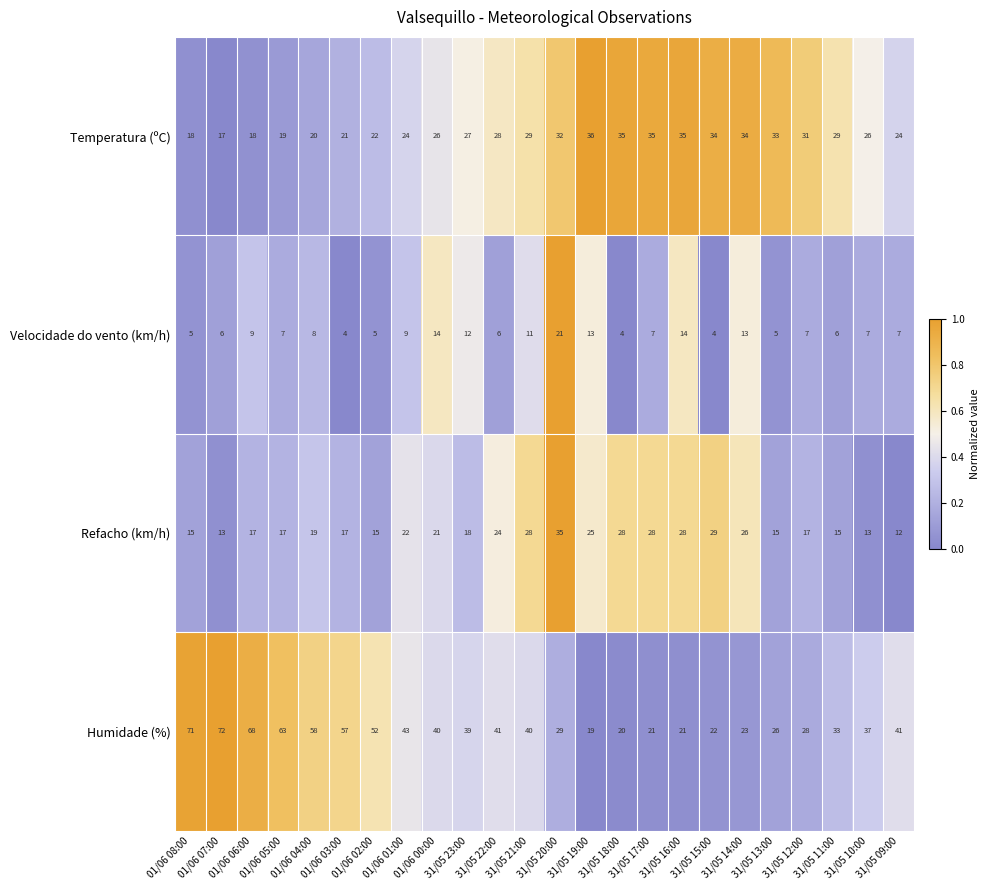

What is the smallest value displayed?

4